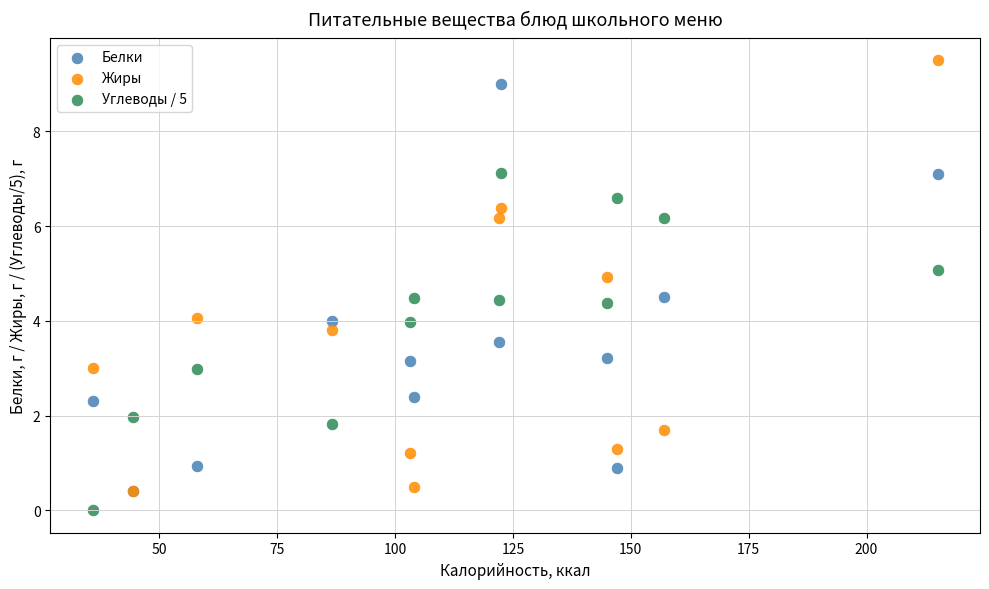

What are all the series names shown in the legend?

Белки, Жиры, Углеводы / 5